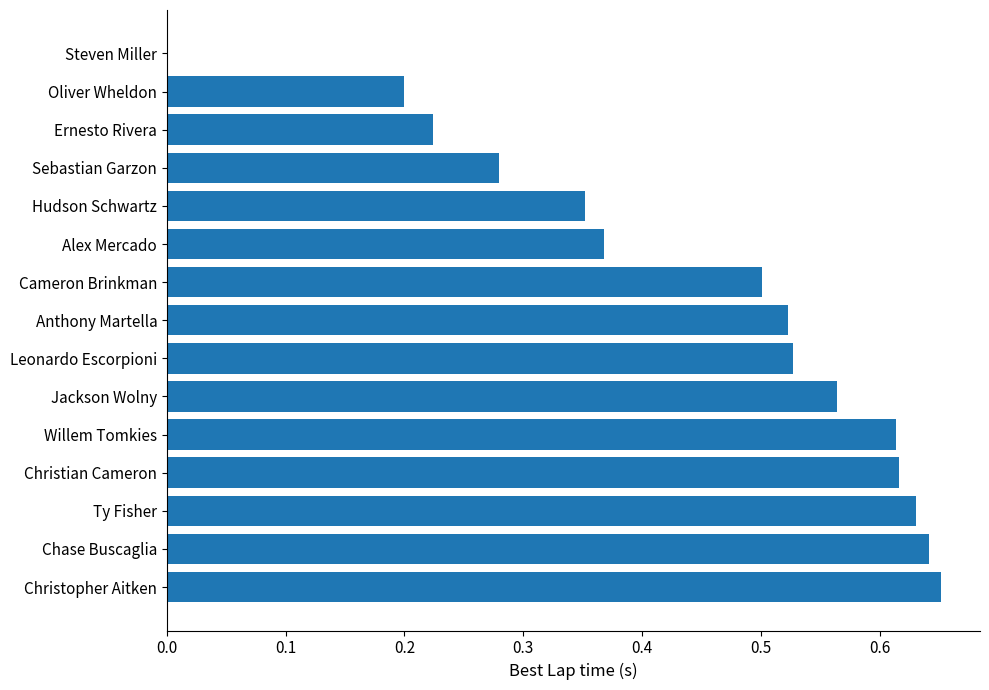

What is the sum of all values?

6.7